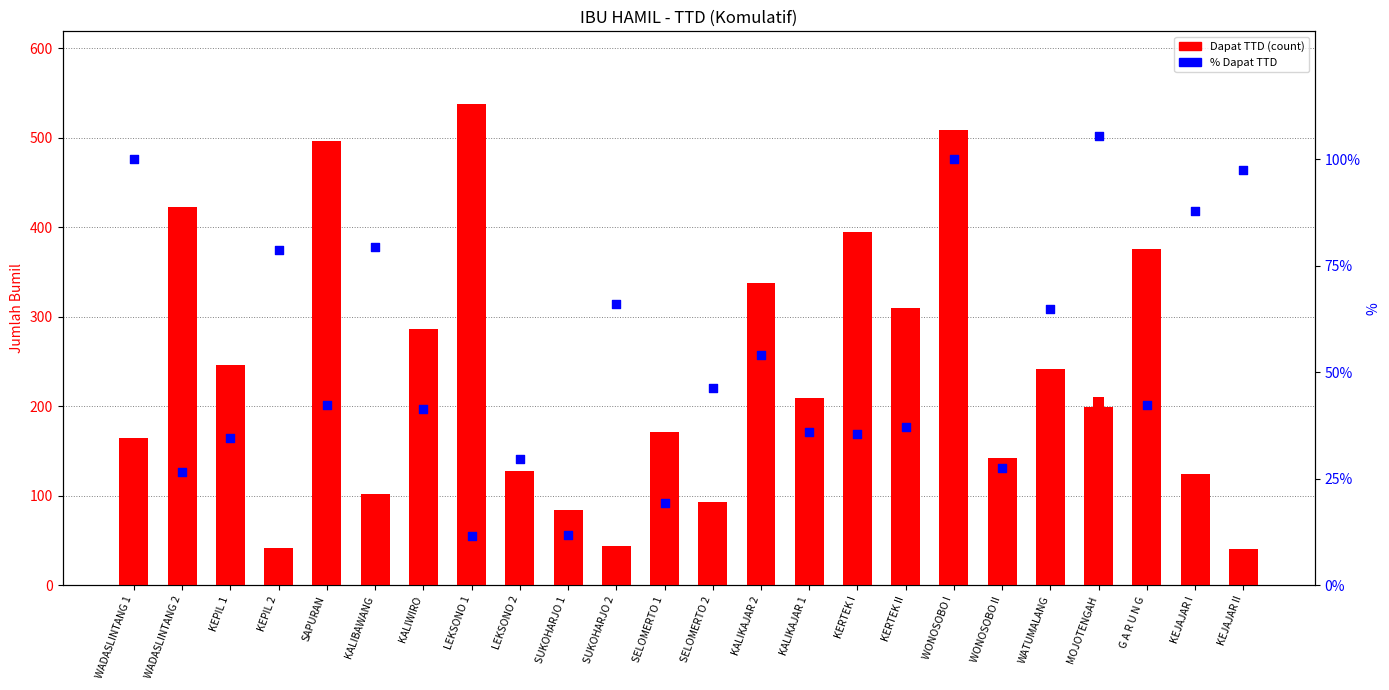

Which series reaches the maximum Y coordinate?

Jumlah Bumil